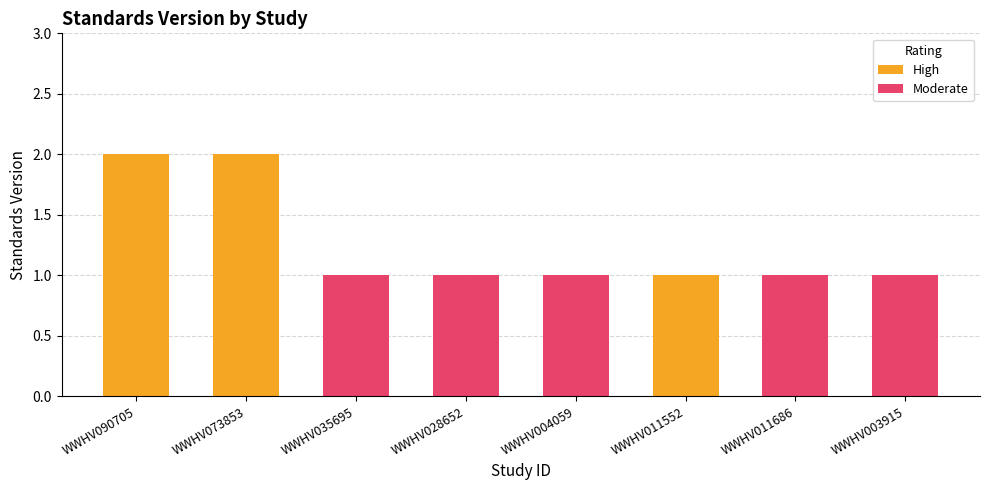

What position from the left is WWHV011552?

6